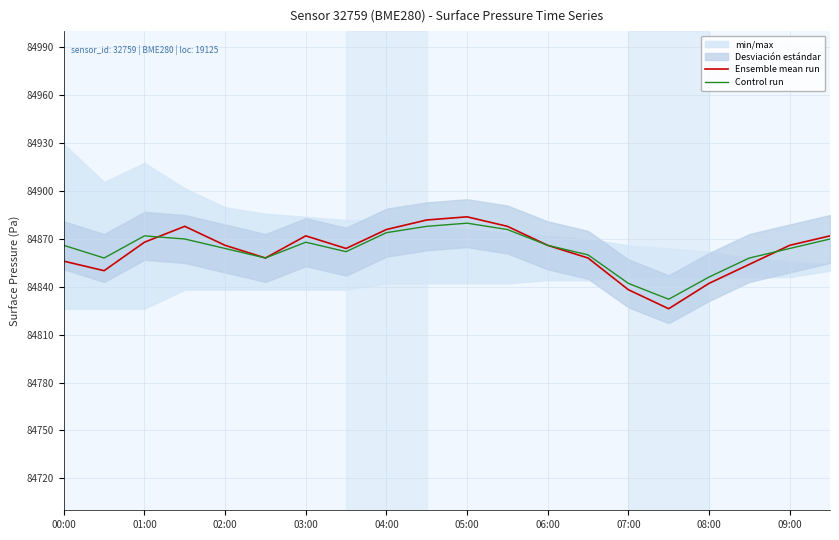

Reading right to left, what are all the values shown in this chart?

Ensemble mean run: 84871.8	84865.9	84854.0	84842.1	84826.2	84838.1	84857.9	84865.9	84877.8	84883.7	84881.8	84875.8	84863.9	84871.8	84857.9	84865.9	84877.8	84867.8	84850.0	84856.0
Control run: 84869.8	84863.9	84857.9	84846.0	84832.1	84842.1	84859.9	84865.9	84875.8	84879.8	84877.8	84873.8	84861.9	84867.8	84857.9	84863.9	84869.8	84871.8	84857.9	84865.9